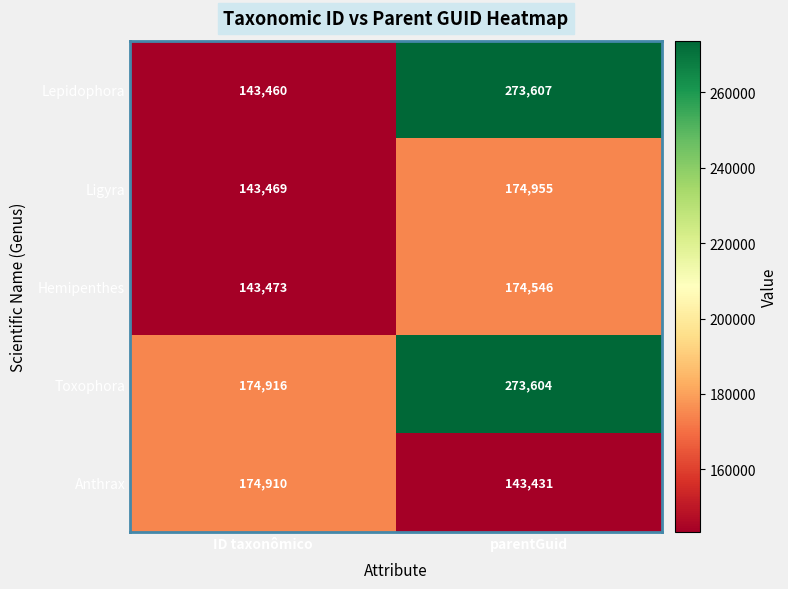

What is the approximate value of Hemipenthes at parentGuid?

174546